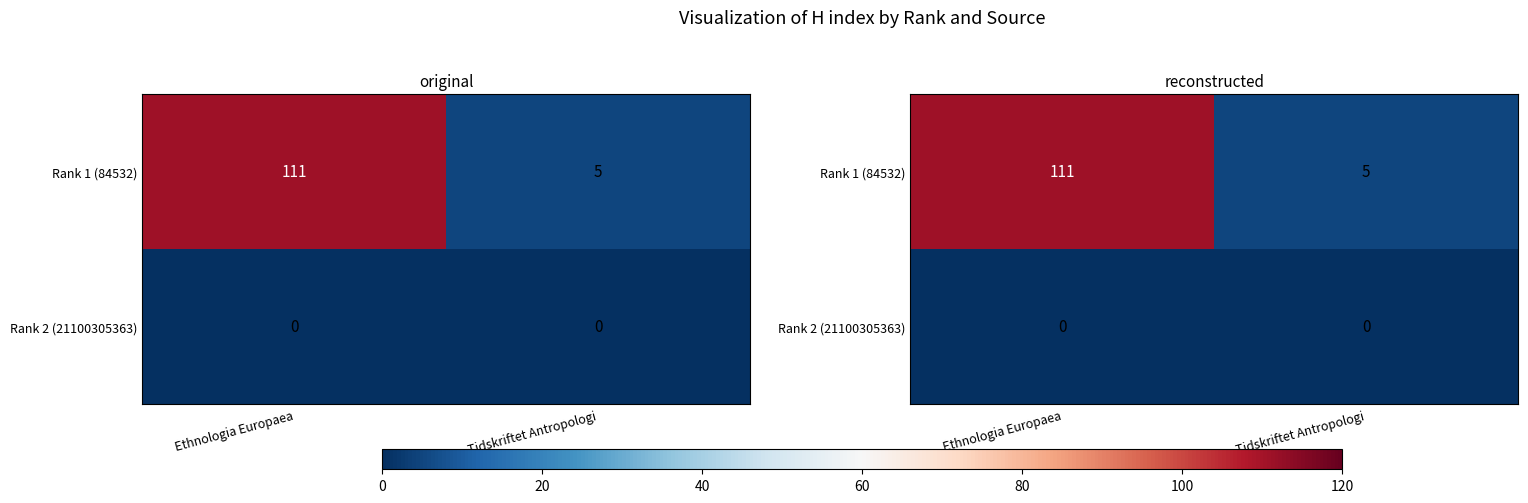

Which series has the largest total across all categories?

Rank 1 (84532)